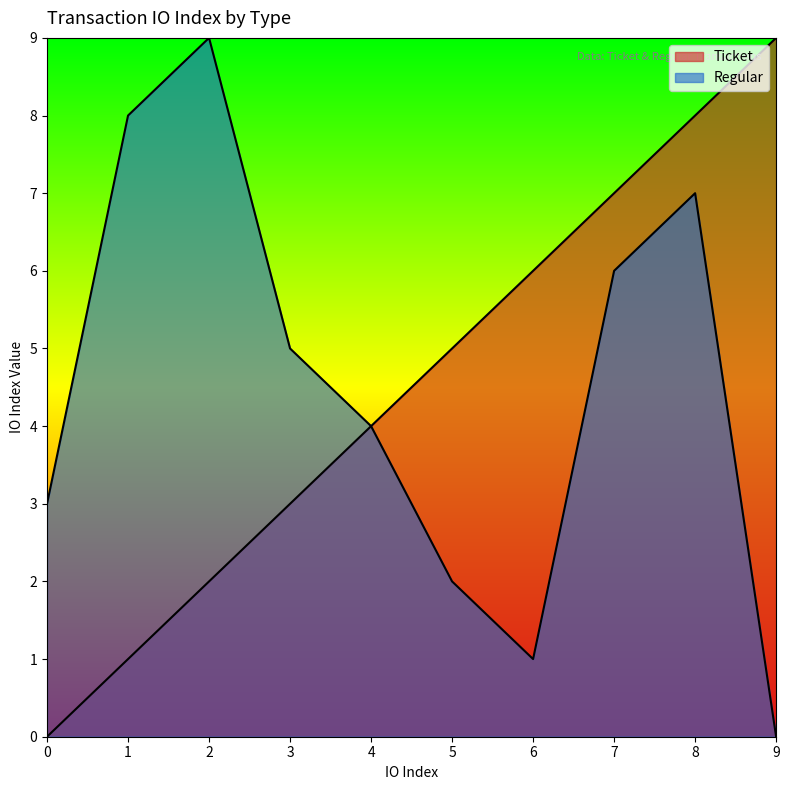

Read the Ticket value at 1.

1